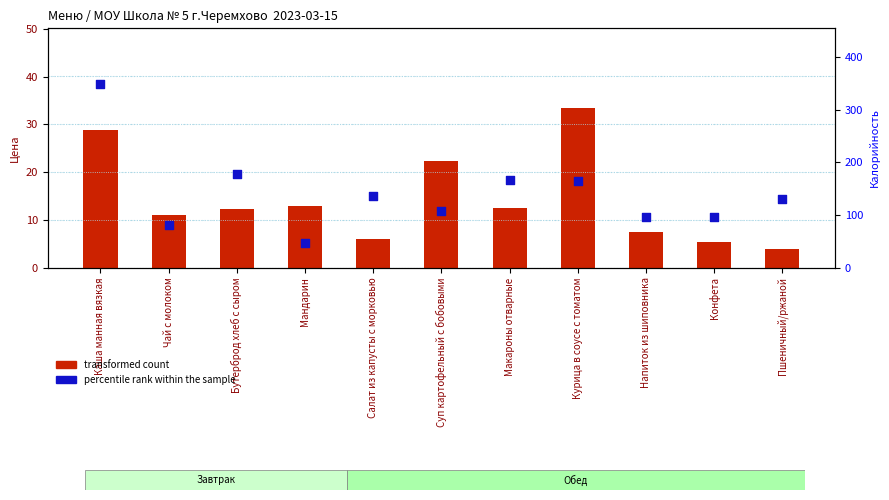

Is the value of percentile rank within the sample at Пшеничный/ржаной greater than the value of transformed count at Суп картофельный с бобовыми?

Yes